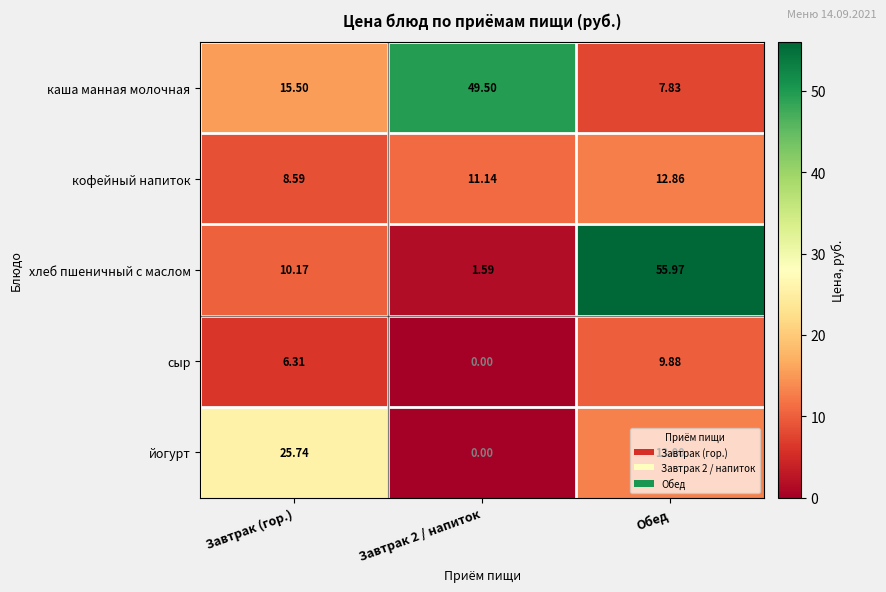

Where is йогурт nearest to the value 12?

Обед